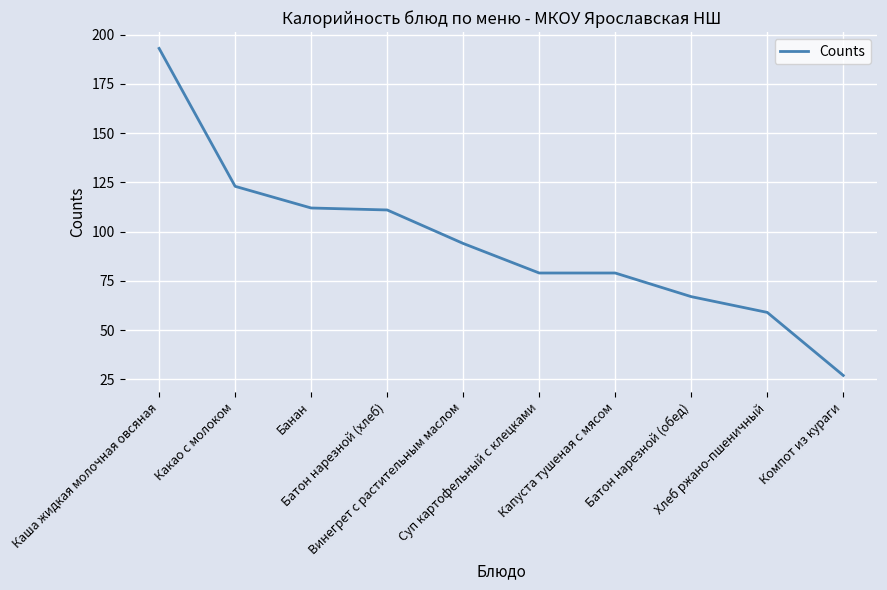

What is the smallest value displayed?

27